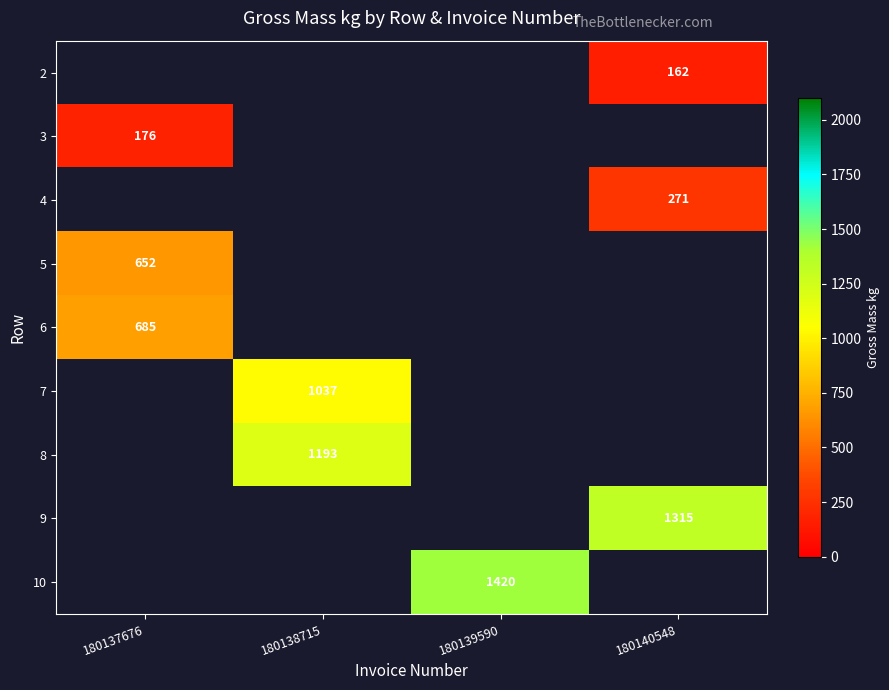

Is the value of 6 at 180137676 greater than the value of 5 at 180137676?

Yes